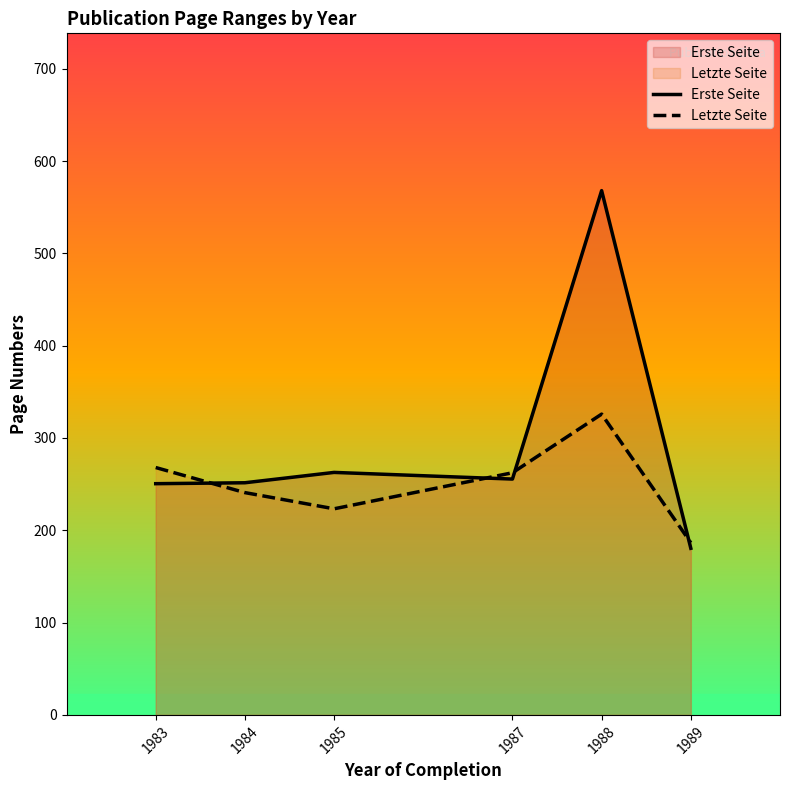

At 1989, list the series in order from largest to smallest.

Letzte Seite, Erste Seite